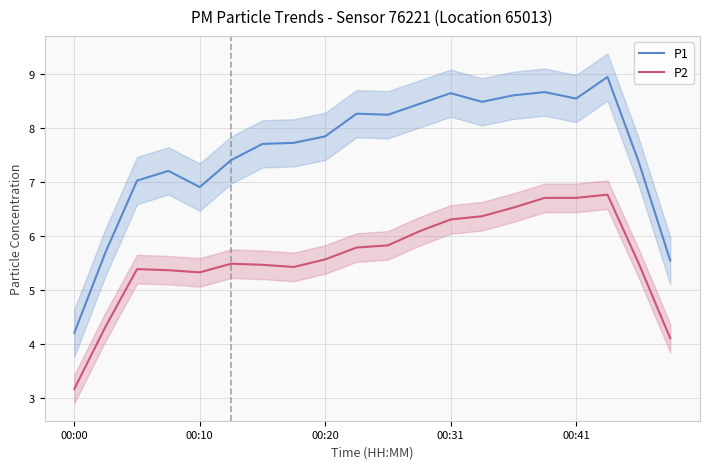

Reading left to right, transcribe all the data shown in this chart.

P1: 4.2	5.7	7.0	7.2	6.9	7.4	7.7	7.7	7.8	8.3	8.2	8.4	8.6	8.5	8.6	8.7	8.5	8.9	7.4	5.5
P2: 3.2	4.3	5.4	5.4	5.3	5.5	5.5	5.4	5.6	5.8	5.8	6.1	6.3	6.4	6.5	6.7	6.7	6.8	5.5	4.1